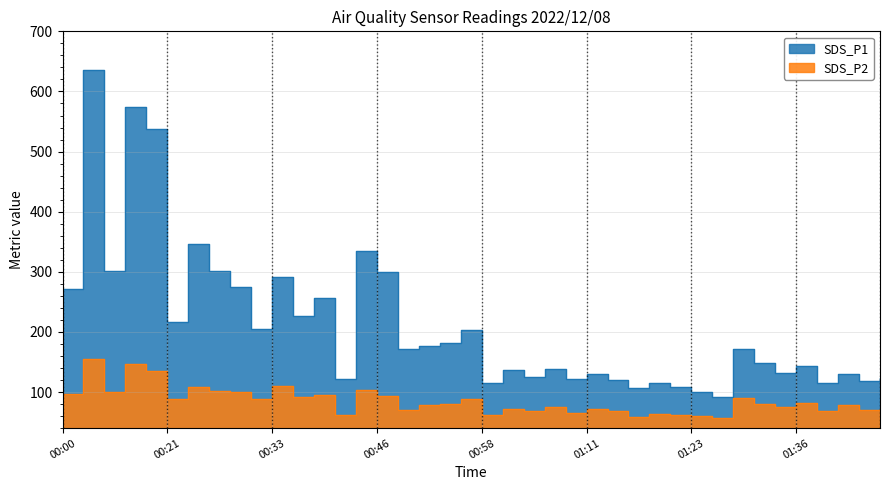

What is the value of the SDS_P2 point at the 15th from the left?

102.9